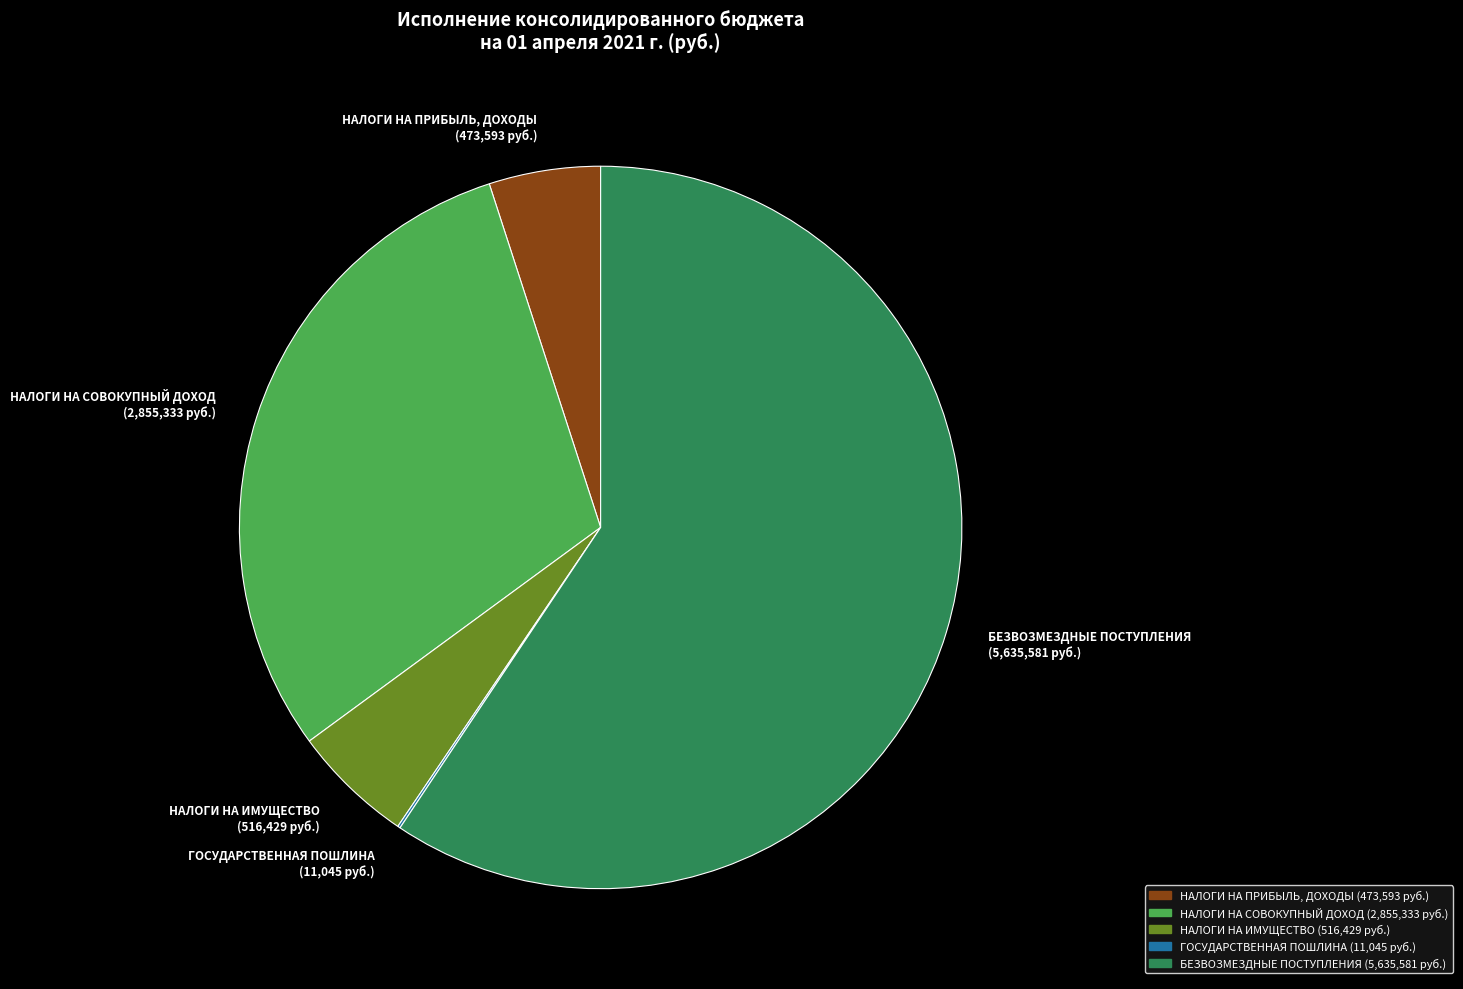

Combined, do БЕЗВОЗМЕЗДНЫЕ ПОСТУПЛЕНИЯ and НАЛОГИ НА СОВОКУПНЫЙ ДОХОД account for over 50%?

Yes